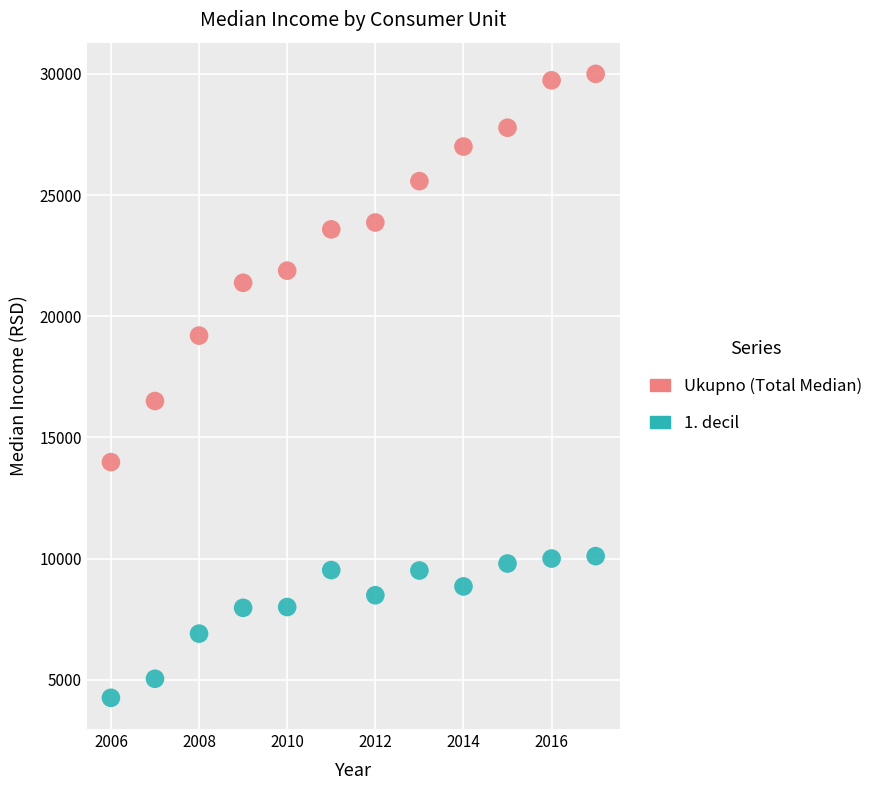

Which series has the widest spread of Y values?

Ukupno (Total Median)